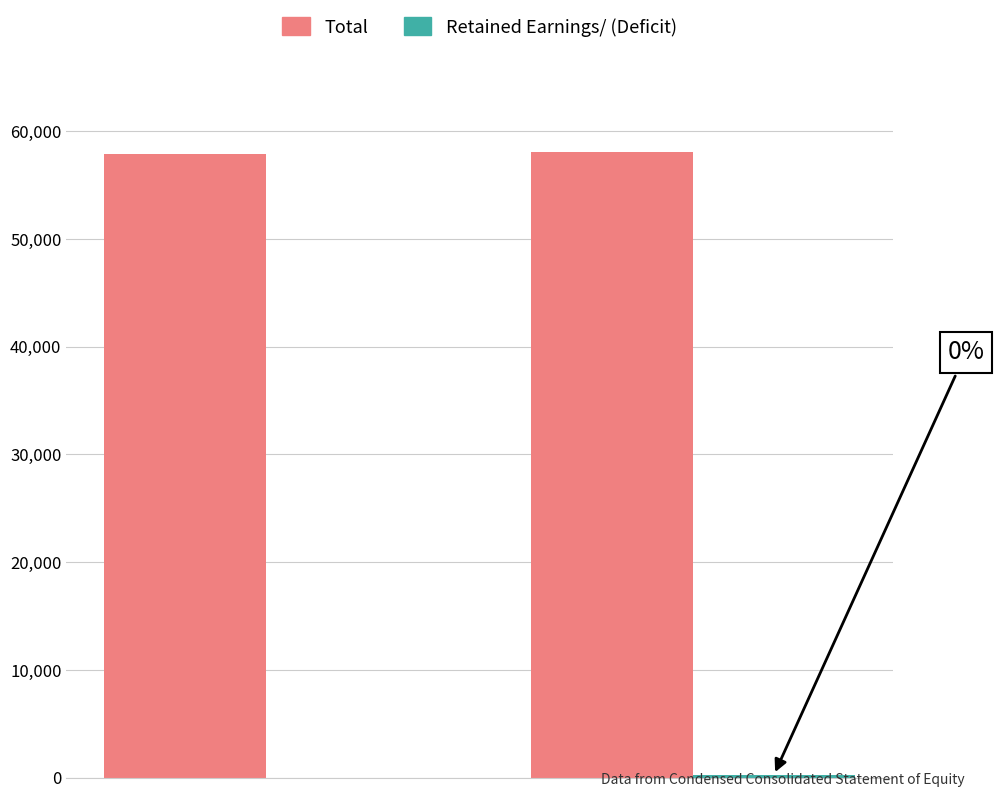

Which series has the largest total across all categories?

Total